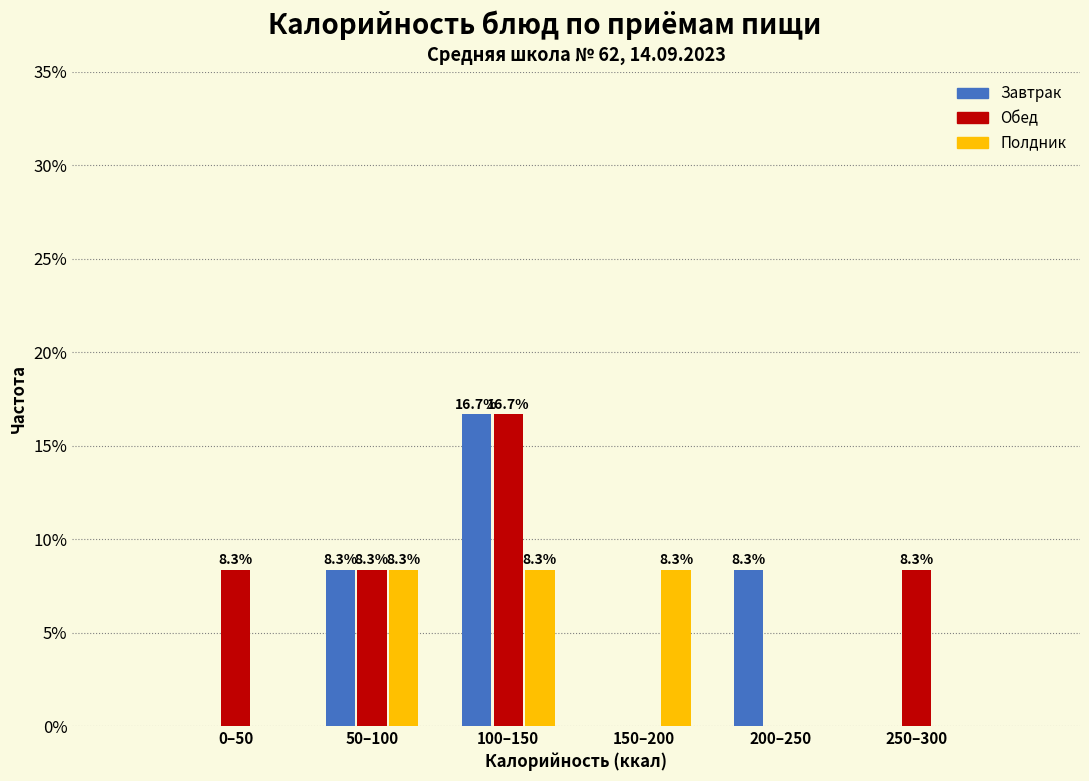

Reading left to right, extract all data points from this chart.

Завтрак: 0–50=0.0	50–100=8.3	100–150=16.7	150–200=0.0	200–250=8.3	250–300=0.0
Обед: 0–50=8.3	50–100=8.3	100–150=16.7	150–200=0.0	200–250=0.0	250–300=8.3
Полдник: 0–50=0.0	50–100=8.3	100–150=8.3	150–200=8.3	200–250=0.0	250–300=0.0